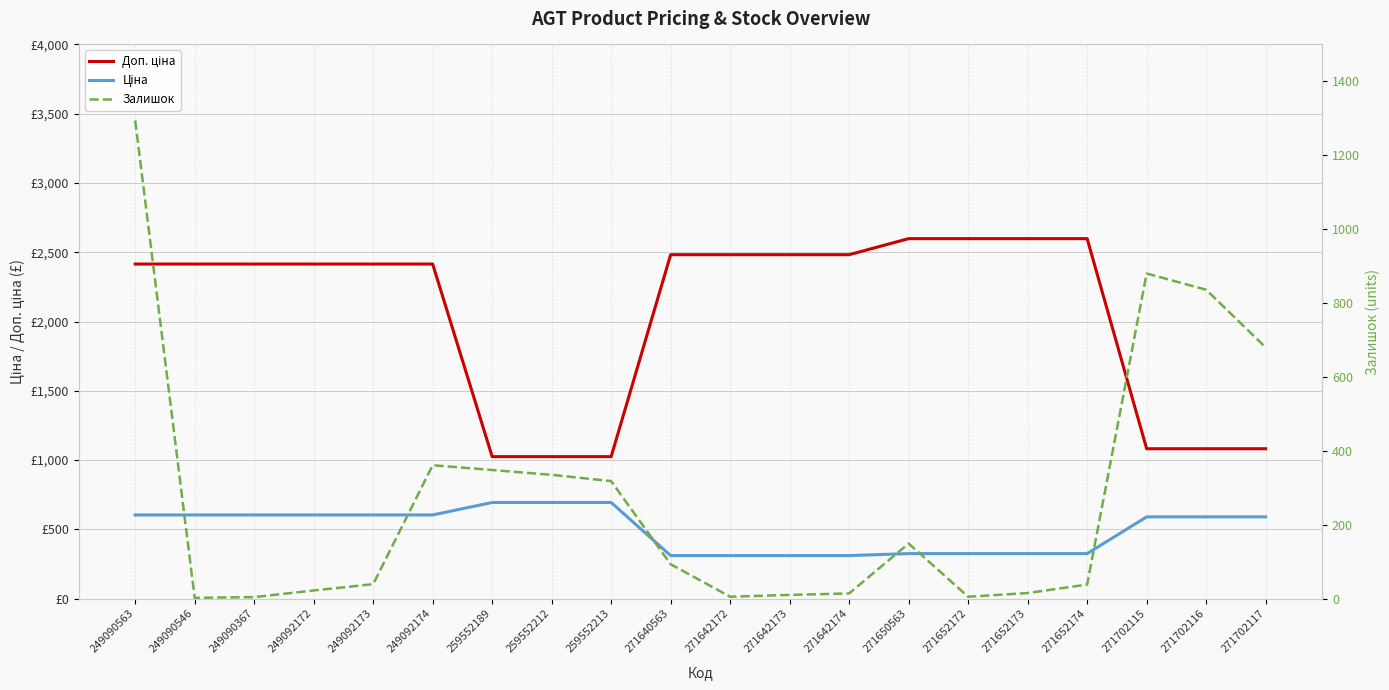

What is the difference between the second highest and minimum values in the Доп. ціна series?

1573.7